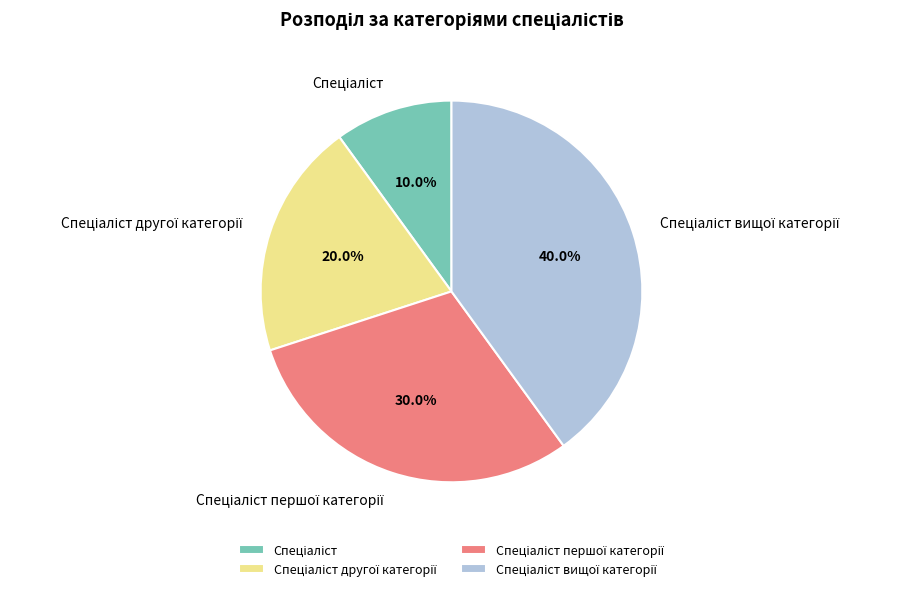

Is there a majority slice in this chart?

No